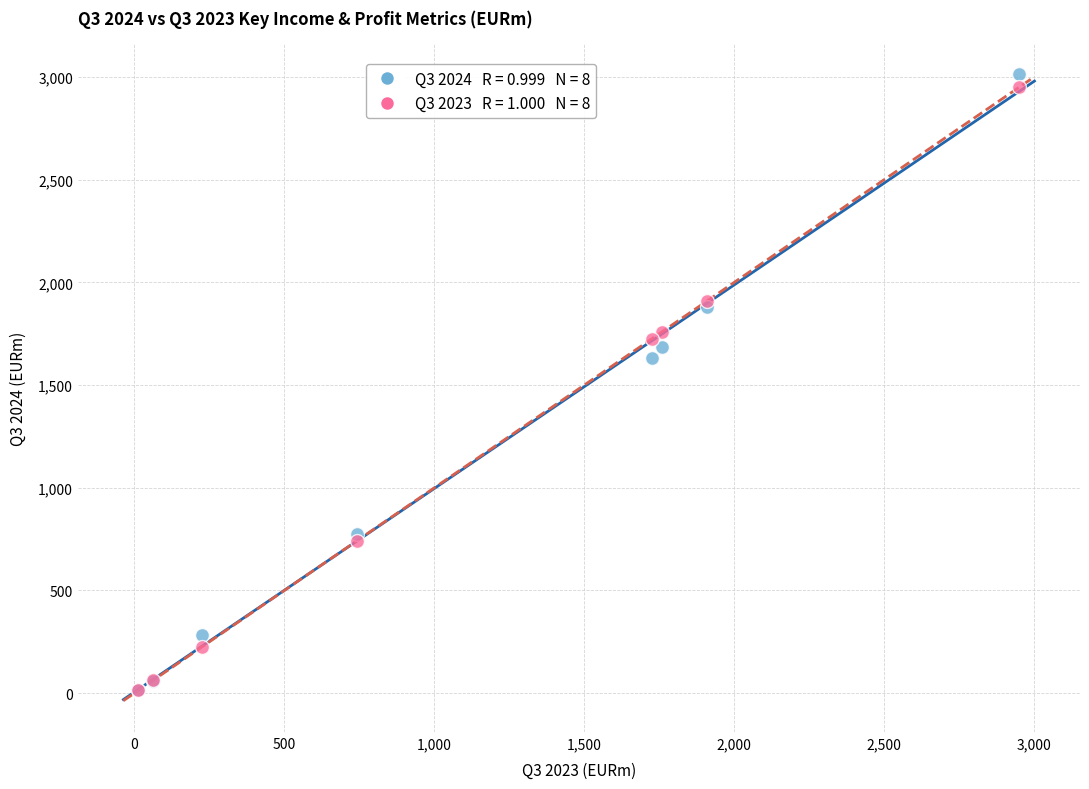

Across all series, what Y value is closest to 1513?

1634